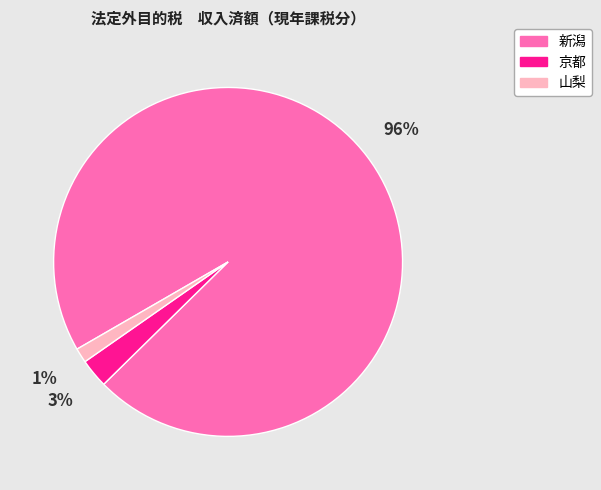

How many slices are in this pie chart?

3